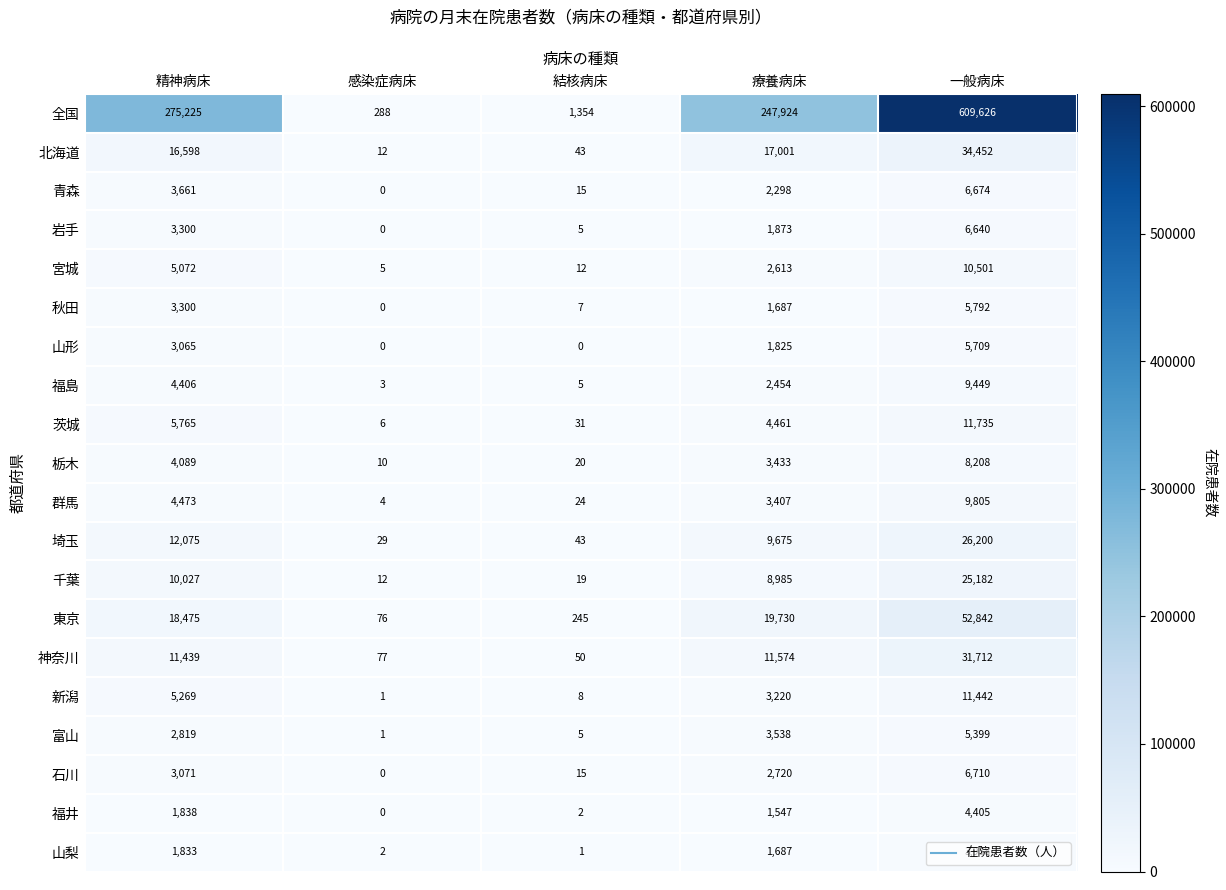

Is it true that 富山 equals 1 at 感染症病床?

True